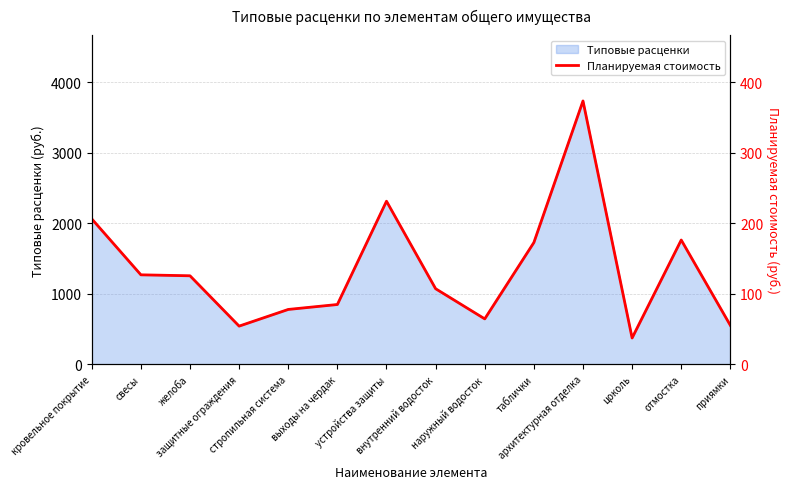

Rank the categories by value from lowest to highest.

цоколь, защитные ограждения, приямки, наружный водосток, стропильная система, выходы на чердак, внутренний водосток, желоба, свесы, таблички, отмостка, кровельное покрытие, устройства защиты, архитектурная отделка